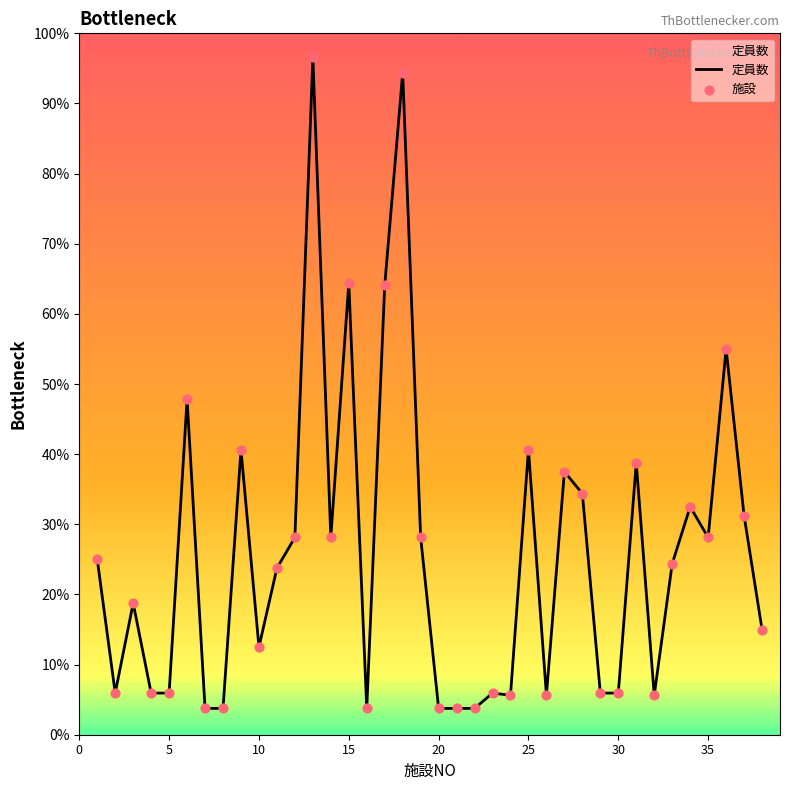

Is this an area chart (filled region under the line)?

Yes